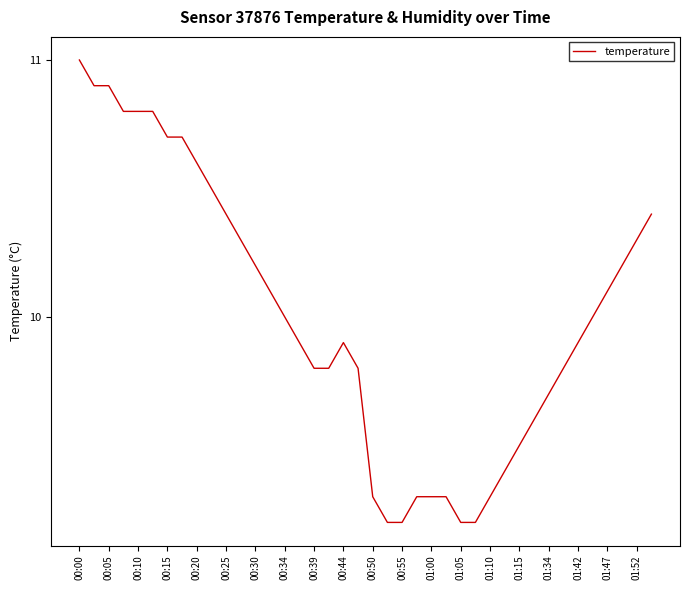

What is the smallest value displayed?

9.2